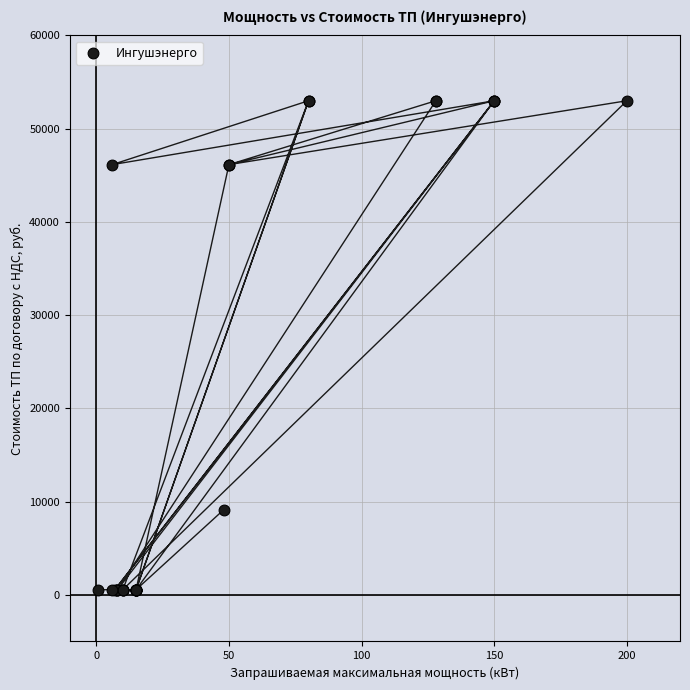

What Y value in the scatter plot is closest to 26775?

9118.9